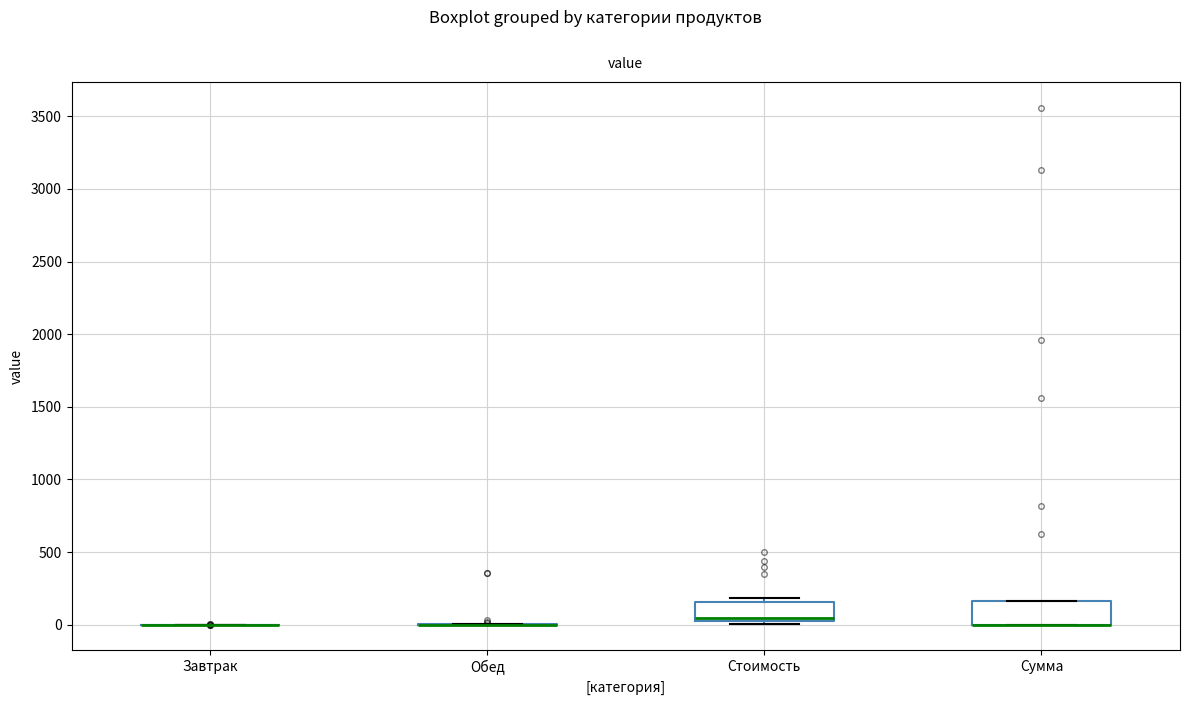

Reading left to right, read every box against the y-axis: the position of its median line, the range the box covers, and the ends of its whiskers. The values are not printed on the chart, so give them approximately, as read against the axis.

Завтрак: box collapsed to a line at 0, whiskers 0 to 0
Обед: box collapsed to a line at 0, whiskers 0 to 0
Стоимость: median 50, box 0 to 150, whiskers 0 (just below the box's lower edge) to 200
Сумма: median 0 (drawn on the box's lower edge), box 0 to 150, whiskers 0 to 150